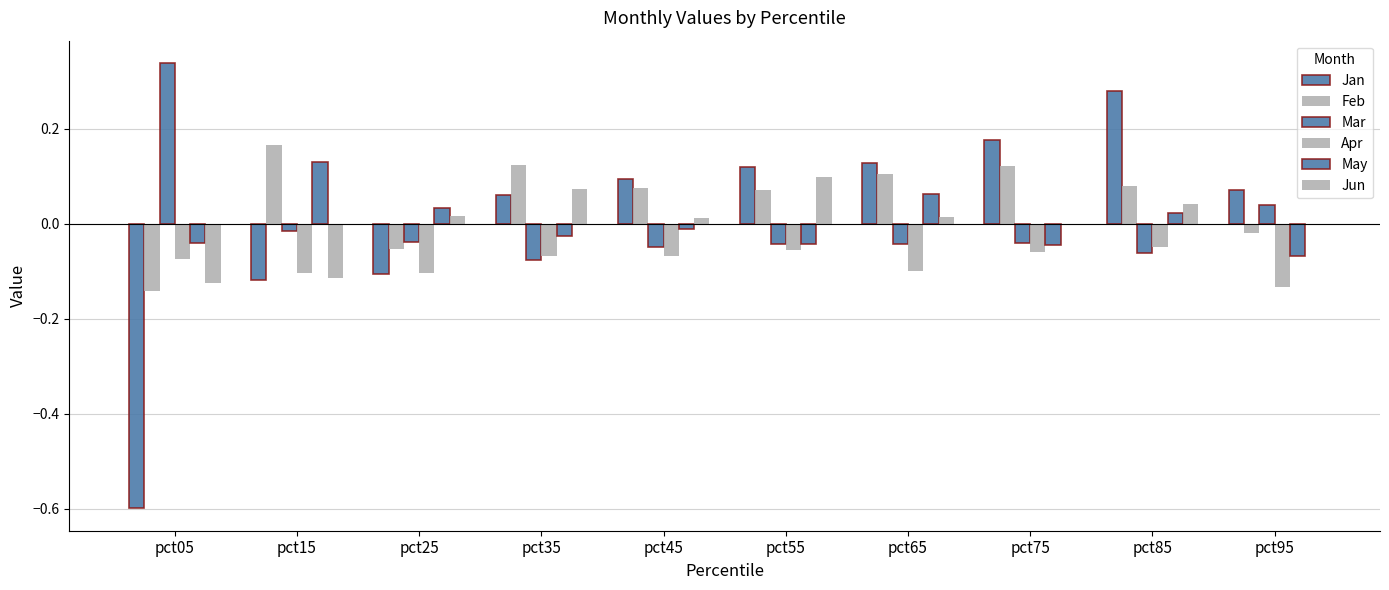

What is the smallest value displayed?

-0.6